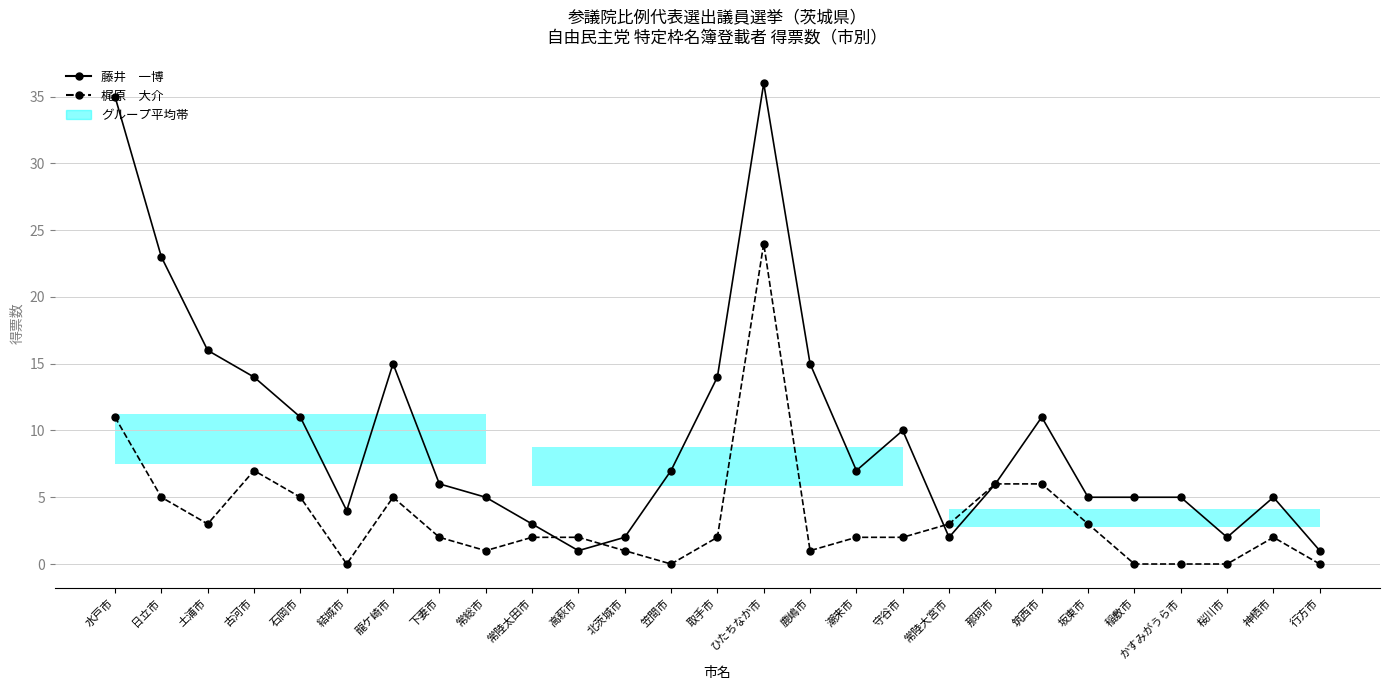

True or false: 藤井　一博 has a value of 3 at 笠間市.

False